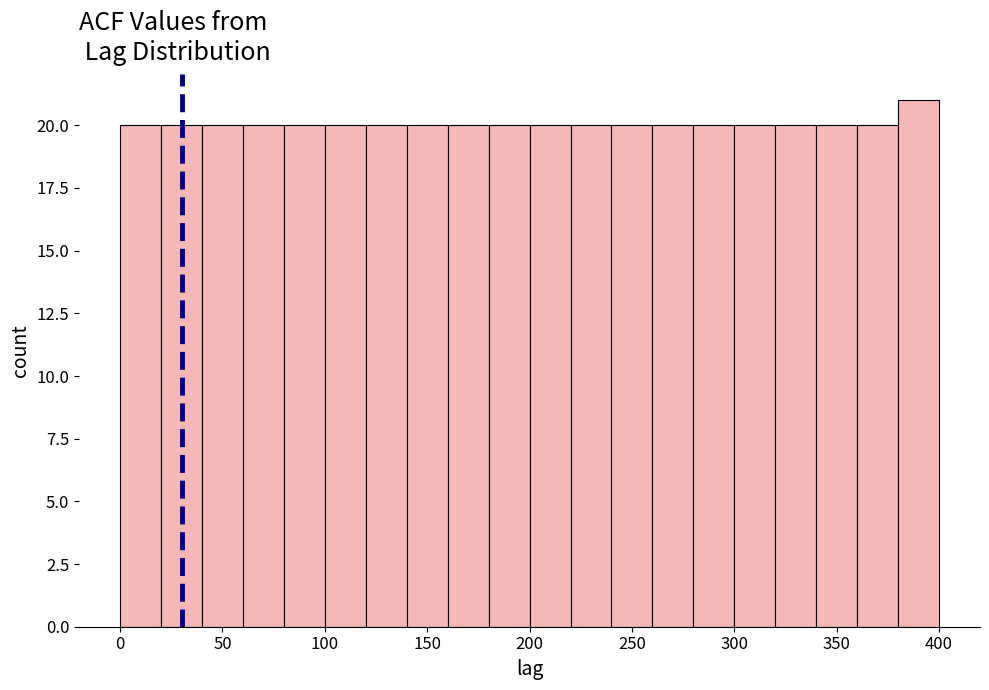

Over which range of the x-axis is the bar tallest?

380 to 400